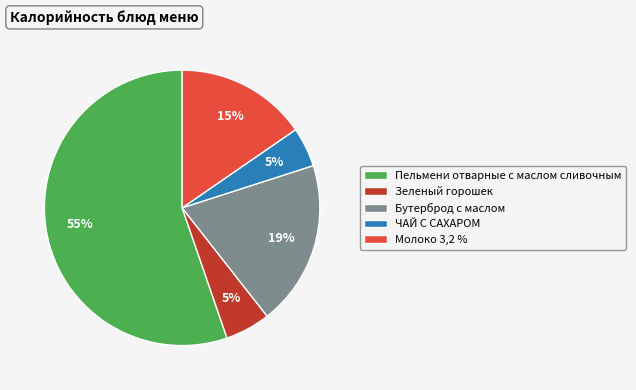

What is the largest slice in the pie chart?

Пельмени отварные с маслом сливочным